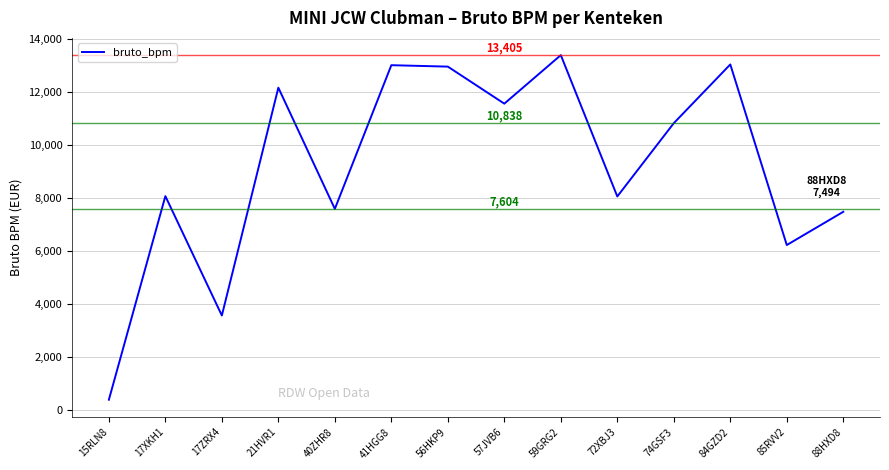

What is the difference between the maximum and second lowest values?

9824